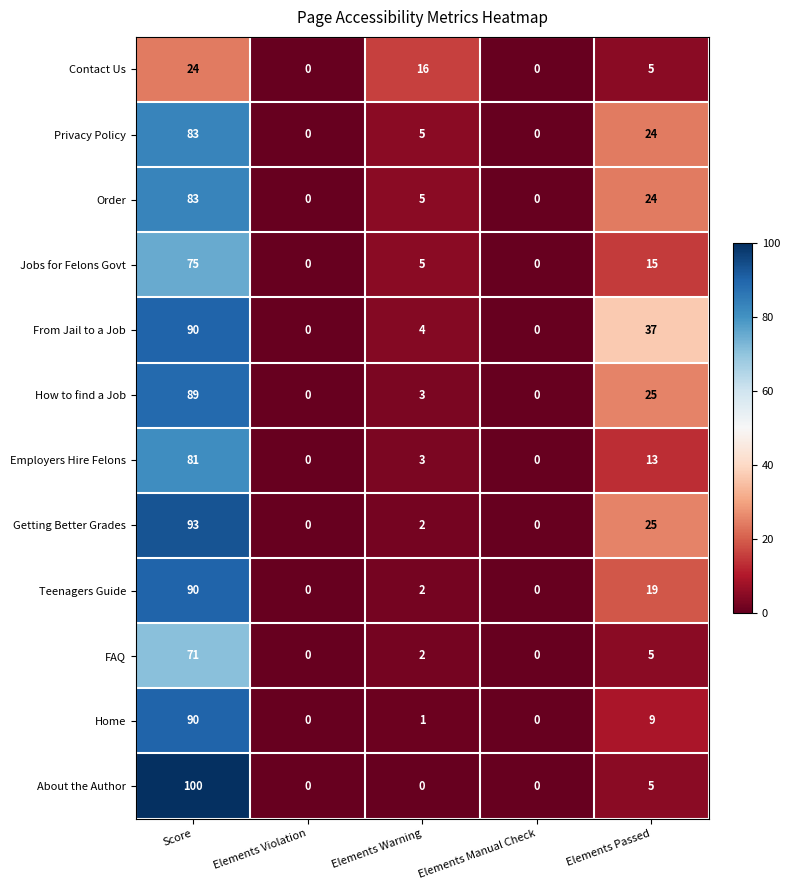

What is the spread (max minus min) of values at Score?

76